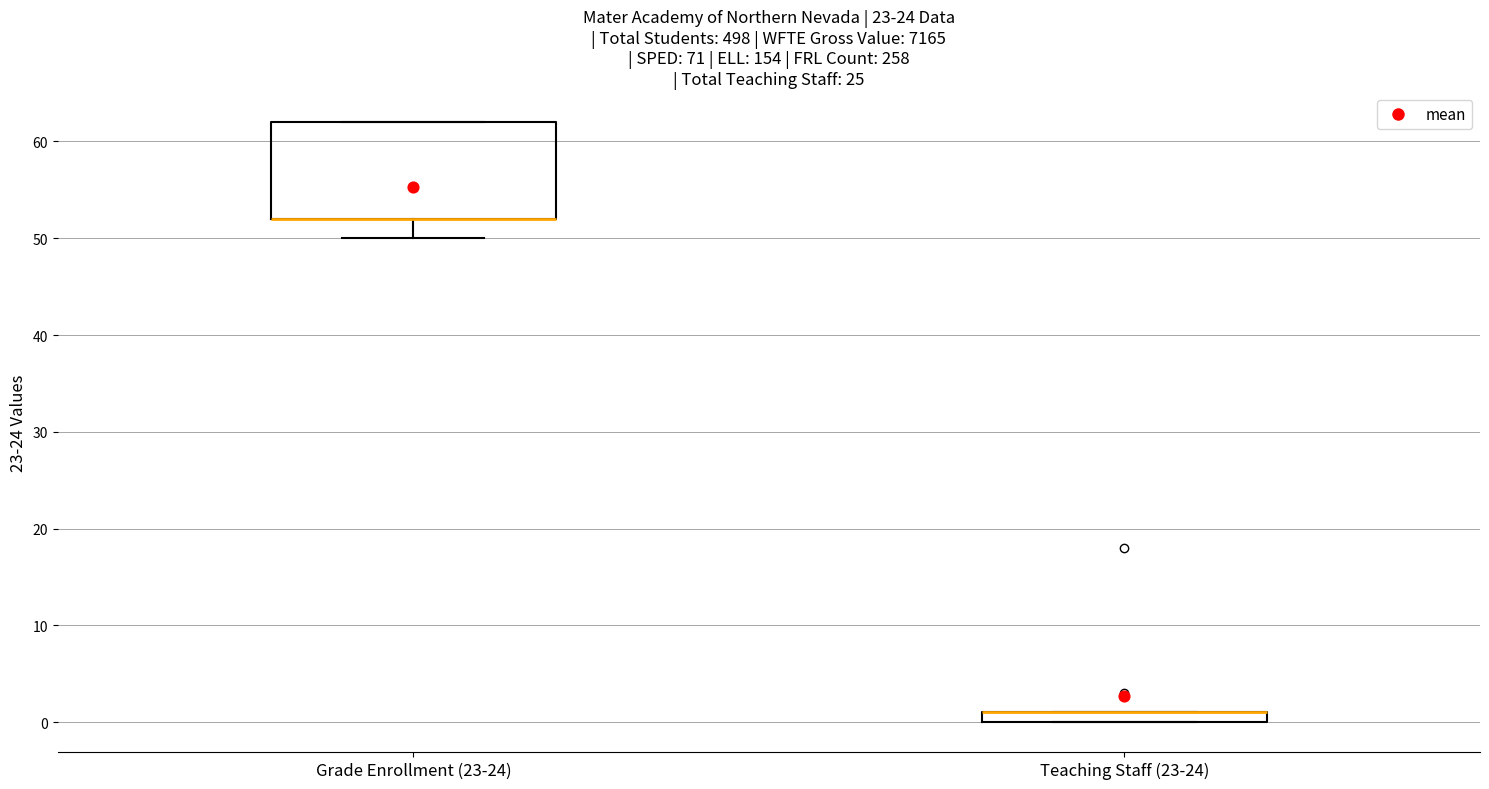

Where is the lower edge of the box for Grade Enrollment (23-24) on the y-axis? The values are not printed on the chart, so give them approximately, as read against the axis.

52